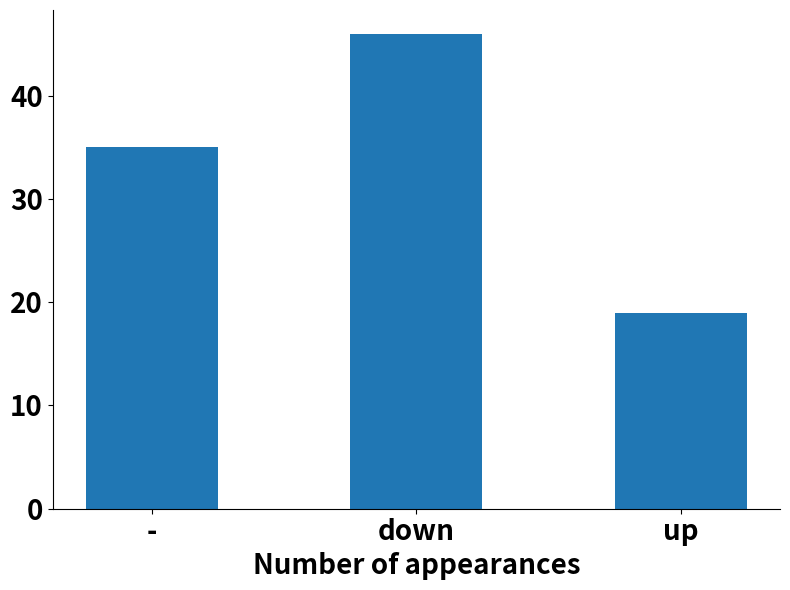

Reading right to left, extract all data points from this chart.

19	46	35